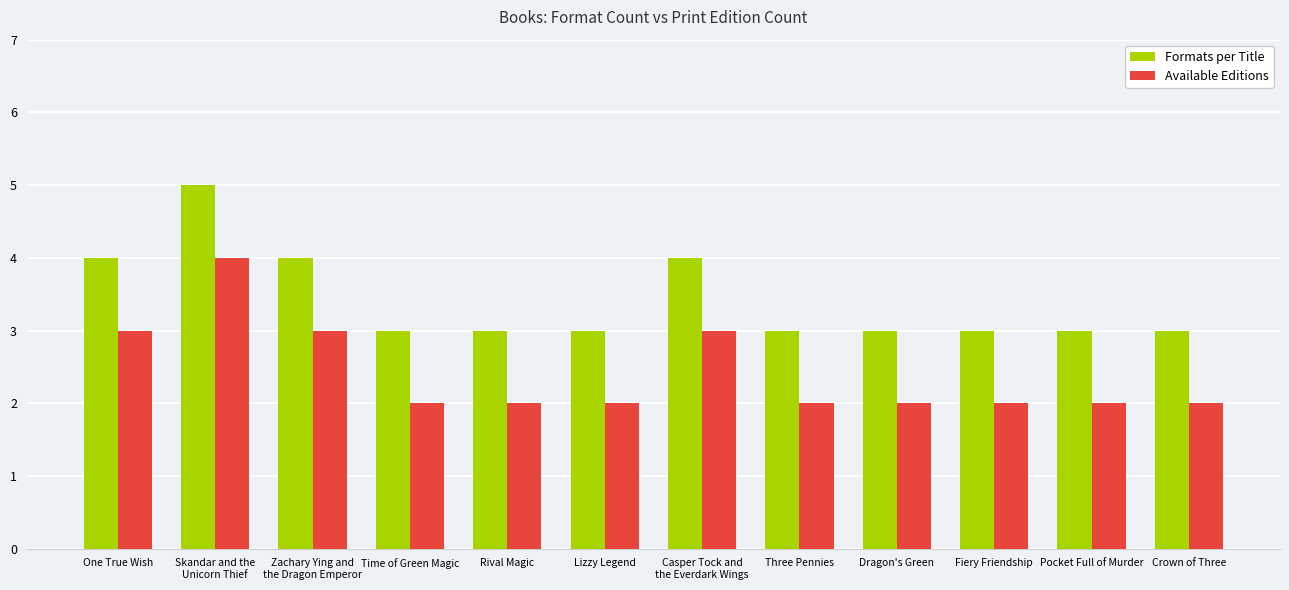

List the series in order of their overall mean, lowest first.

Available Editions, Formats per Title